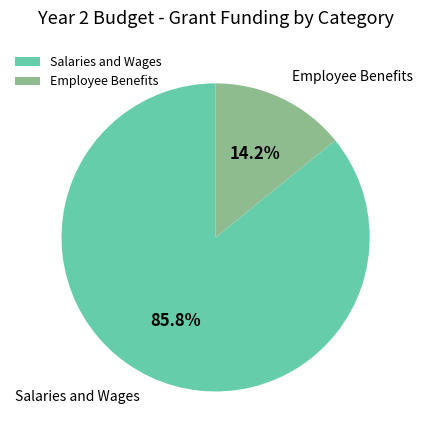

Is there any slice that represents more than half of the pie?

Yes